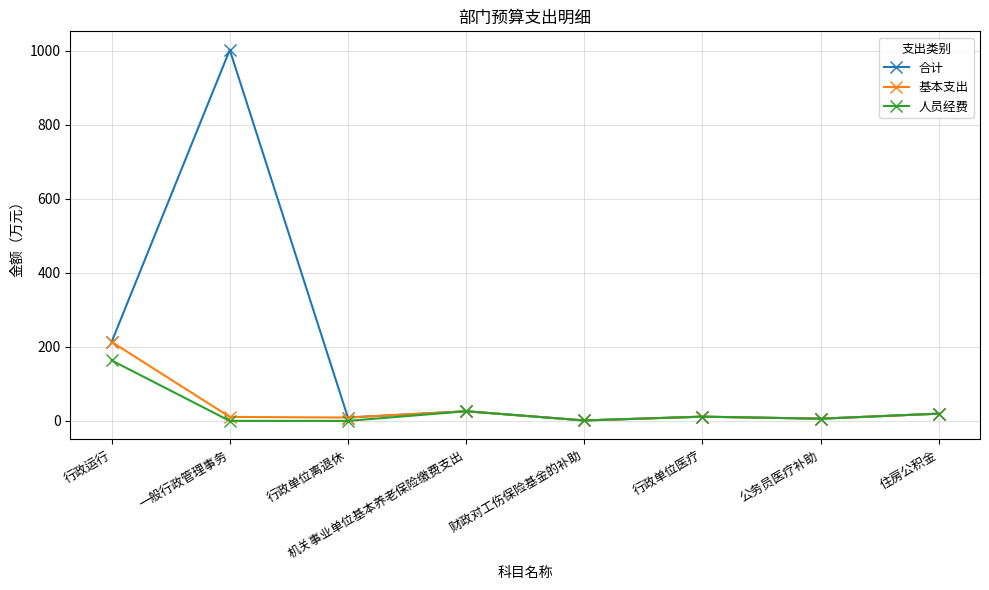

Is the value of 合计 at 财政对工伤保险基金的补助 greater than the value of 基本支出 at 一般行政管理事务?

No